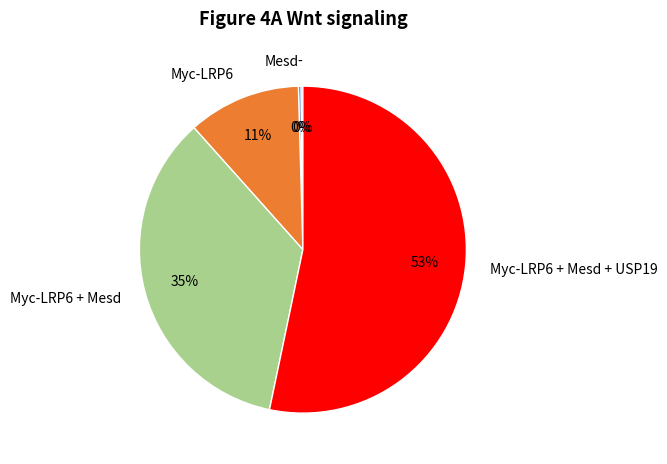

Is there a majority slice in this chart?

Yes